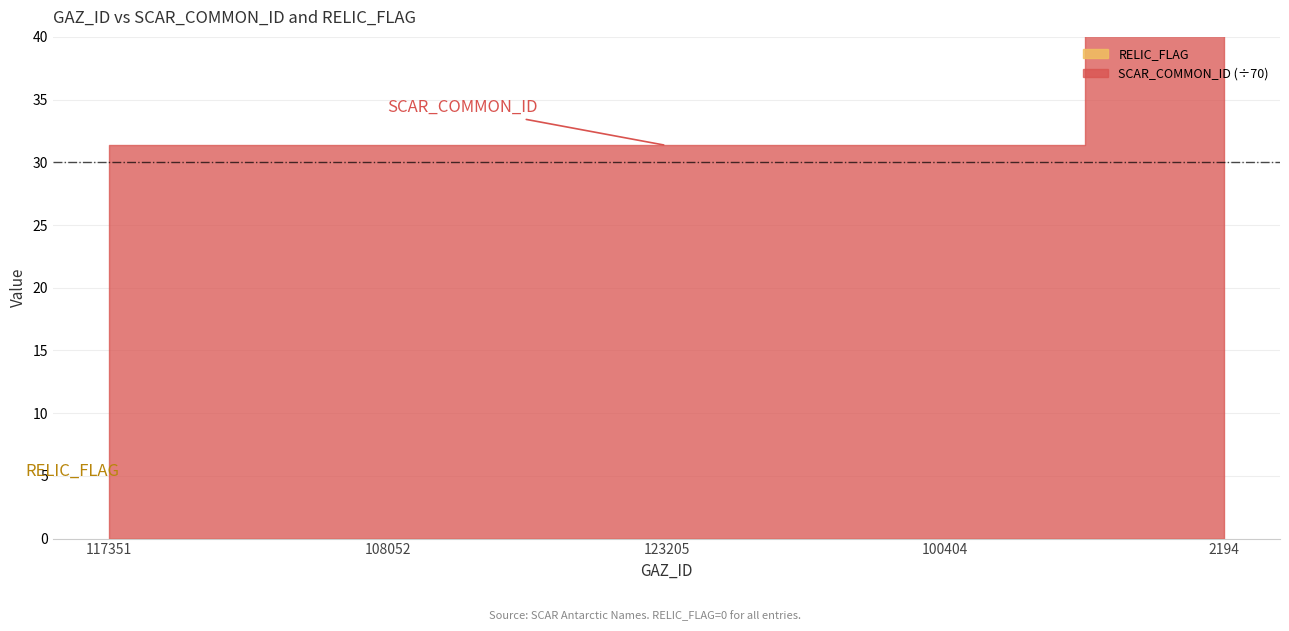

True or false: RELIC_FLAG and SCAR_COMMON_ID intersect in this chart.

False